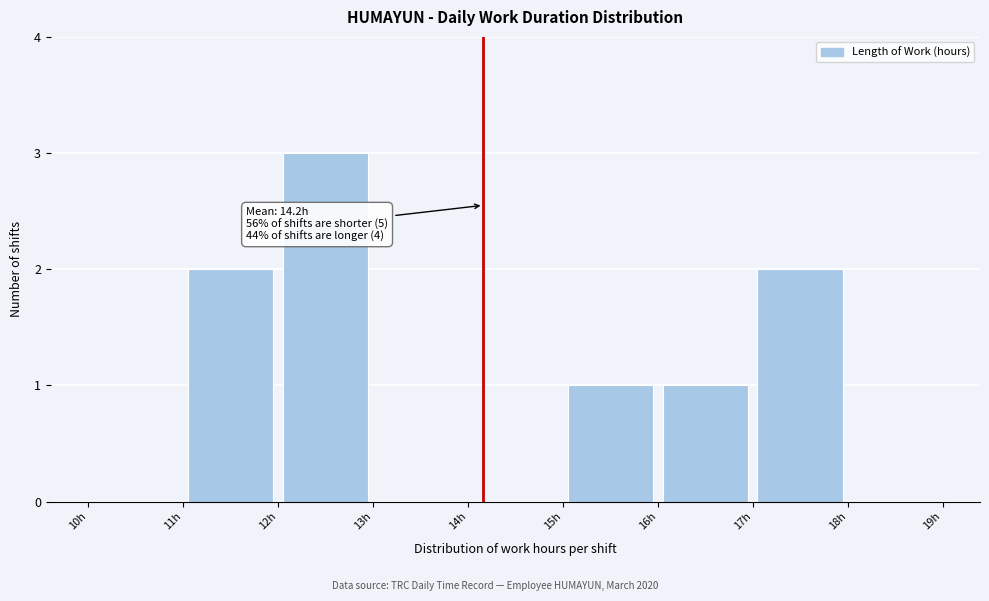

Over which range of the x-axis is the bar tallest?

12 to 13